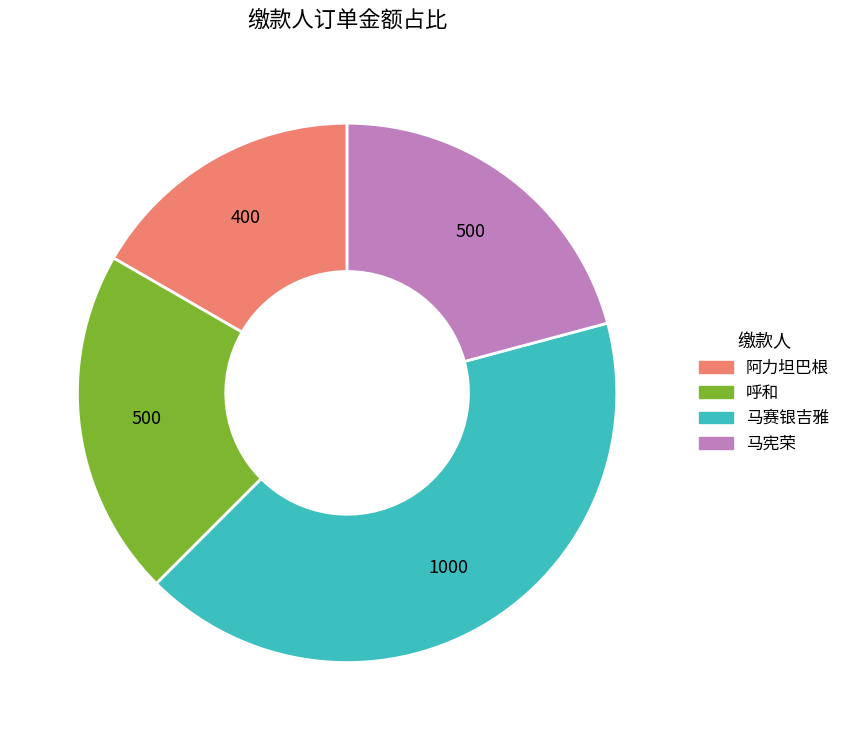

Between 呼和 and 阿力坦巴根, which is larger?

呼和